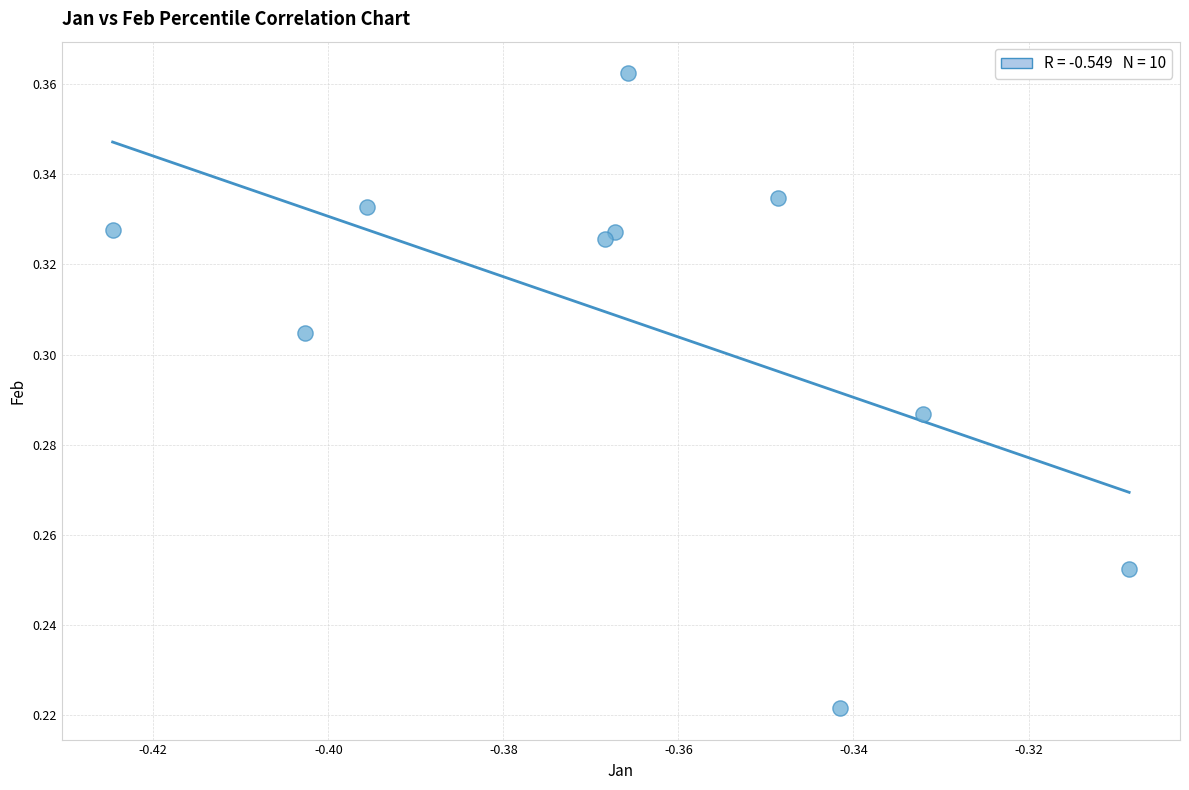

What is the average X value?

-0.4